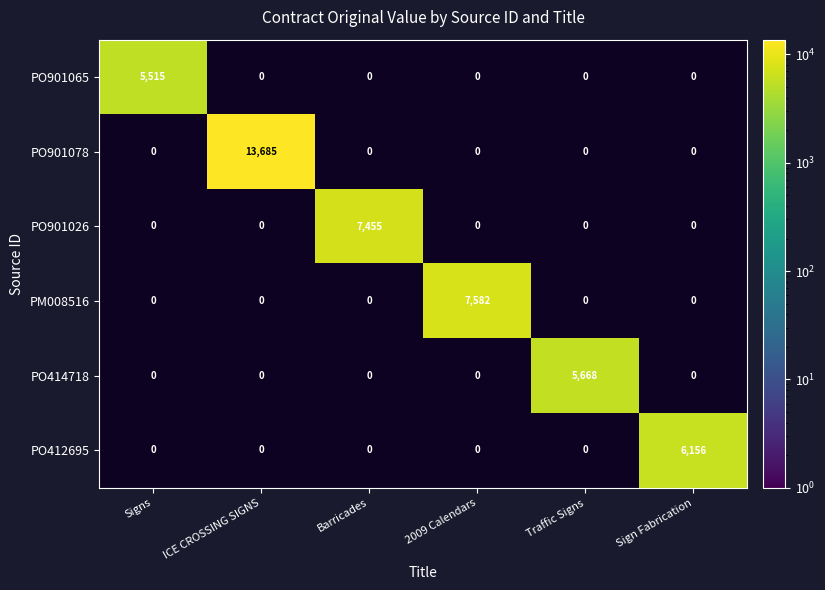

Between 2009 Calendars and Sign Fabrication, which is larger?

2009 Calendars